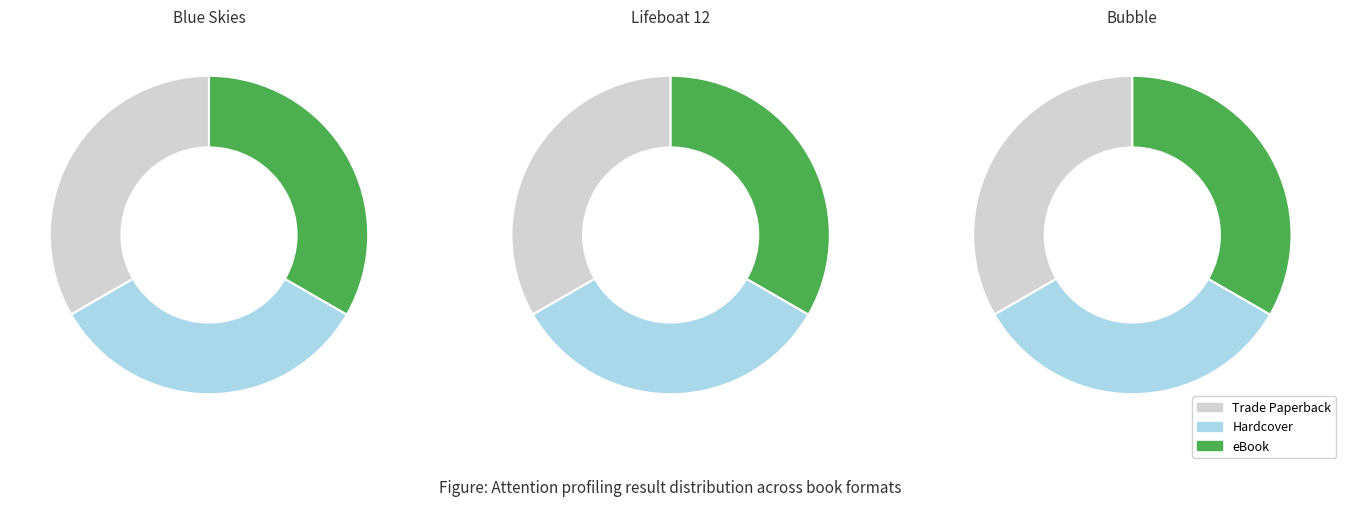

Which category has the smallest portion of the pie?

Blue Skies (Trade Paperback)